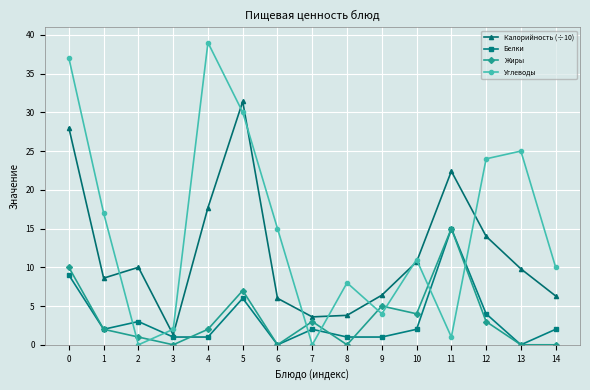

What is the sum of the Углеводы values at 7 and 1?

17.0